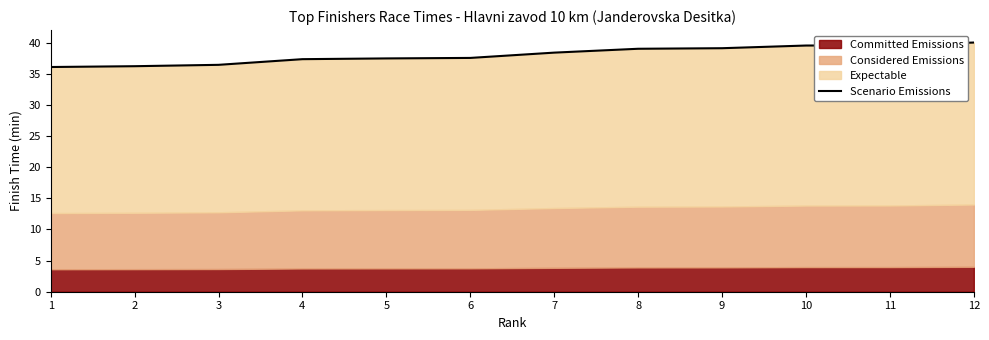

The chart shows a value of 36.1 at 1. True or false?

True